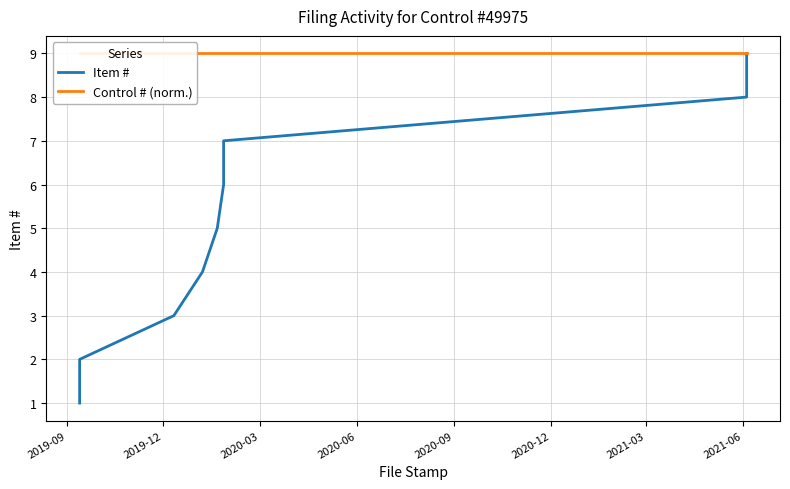

True or false: Control # (norm.) and Item # cross at least once.

False